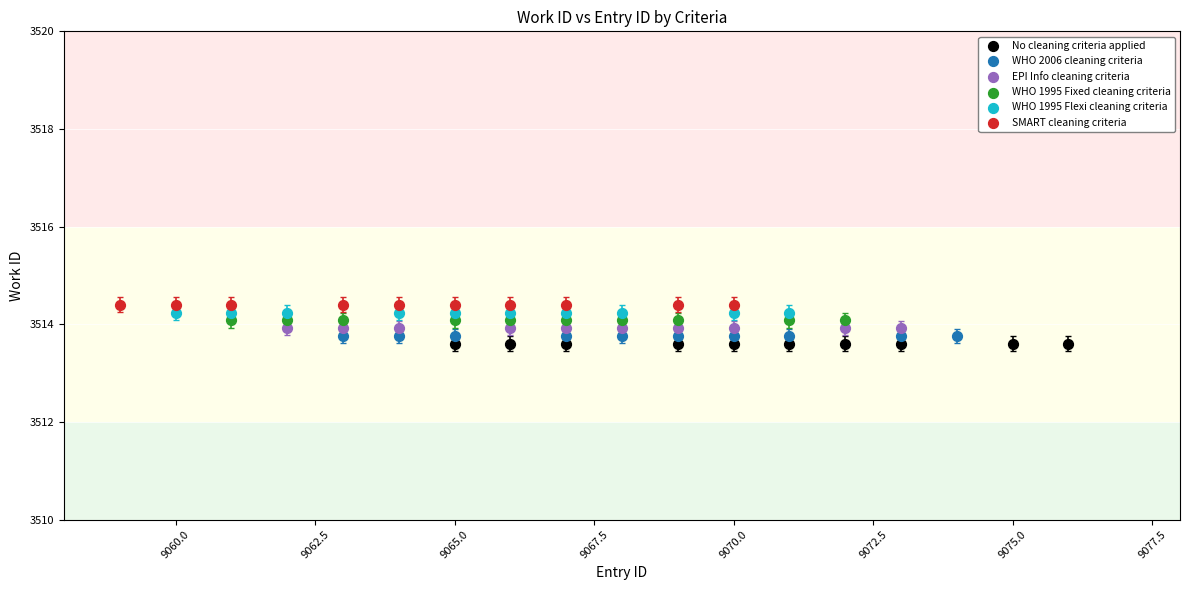

Which series contains the lowest Y value?

No cleaning criteria applied